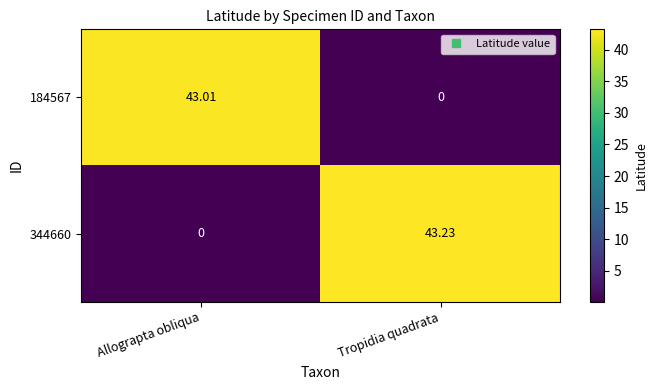

Rank the series at Tropidia quadrata from lowest to highest value.

184567, 344660